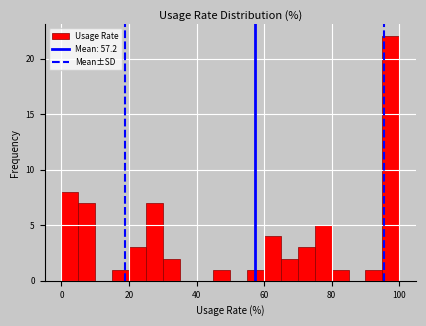

Read against the x-axis, roughly where is the centre of the tallest bar?

98